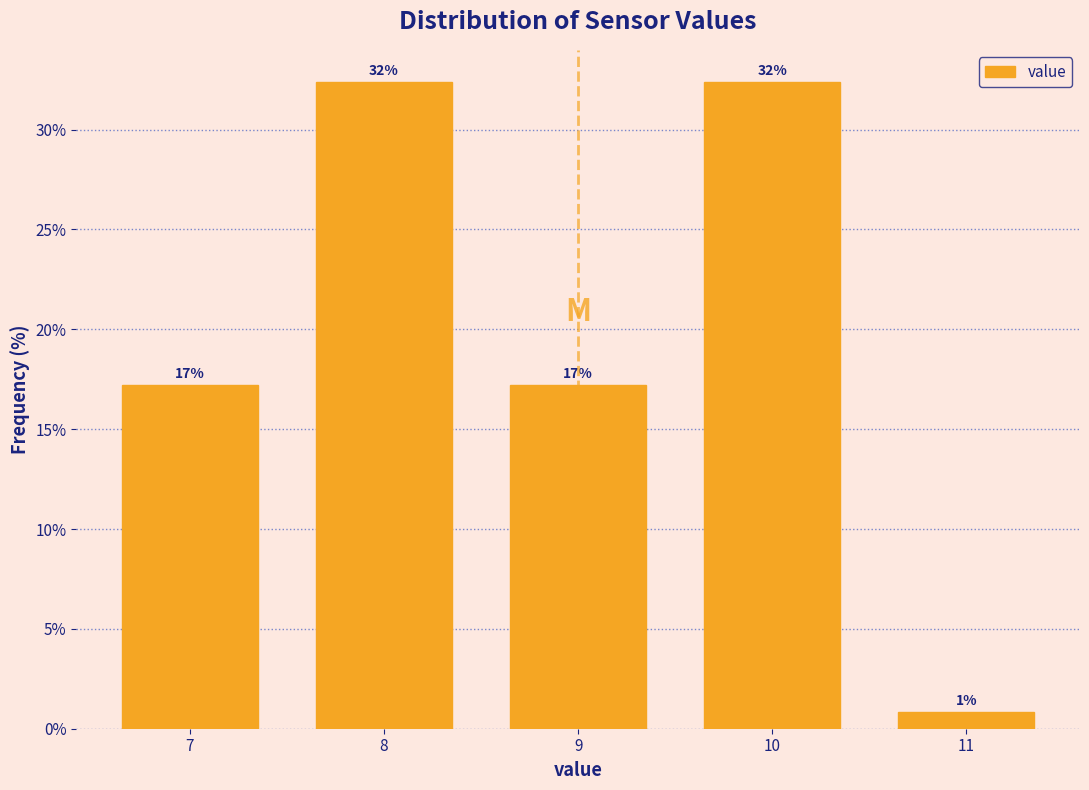

Does the chart contain any negative values?

No